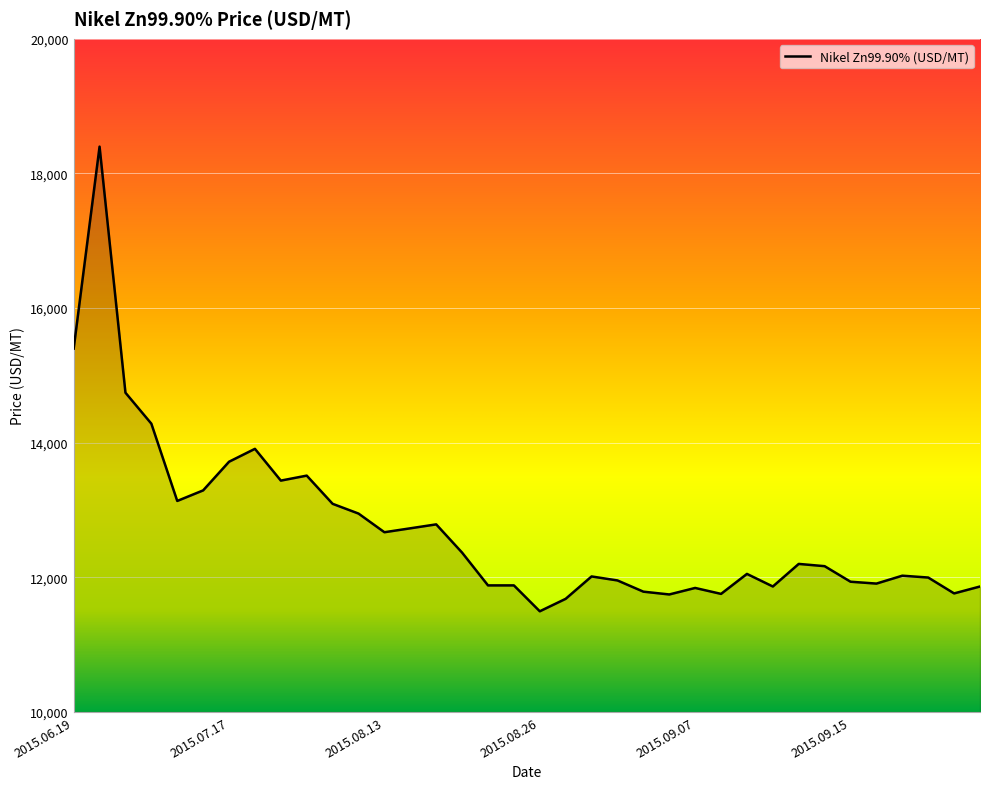

What is the difference between the maximum and minimum values?

6903.2